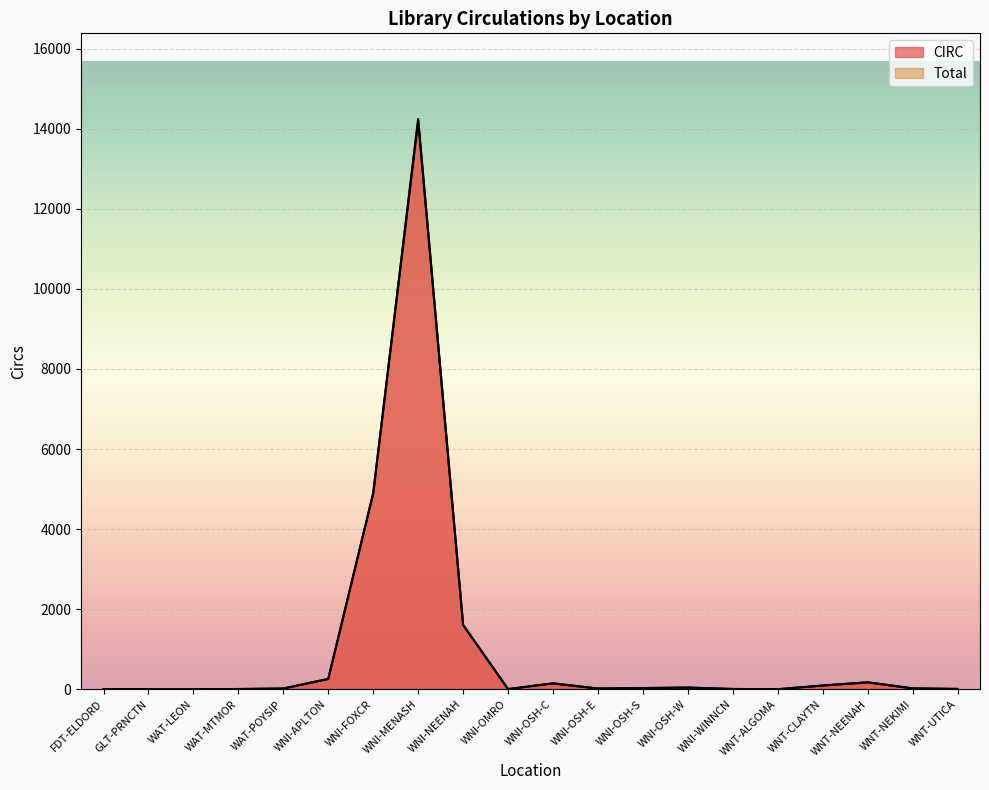

At which category does Total reach its first local peak?

WNI-MENASH